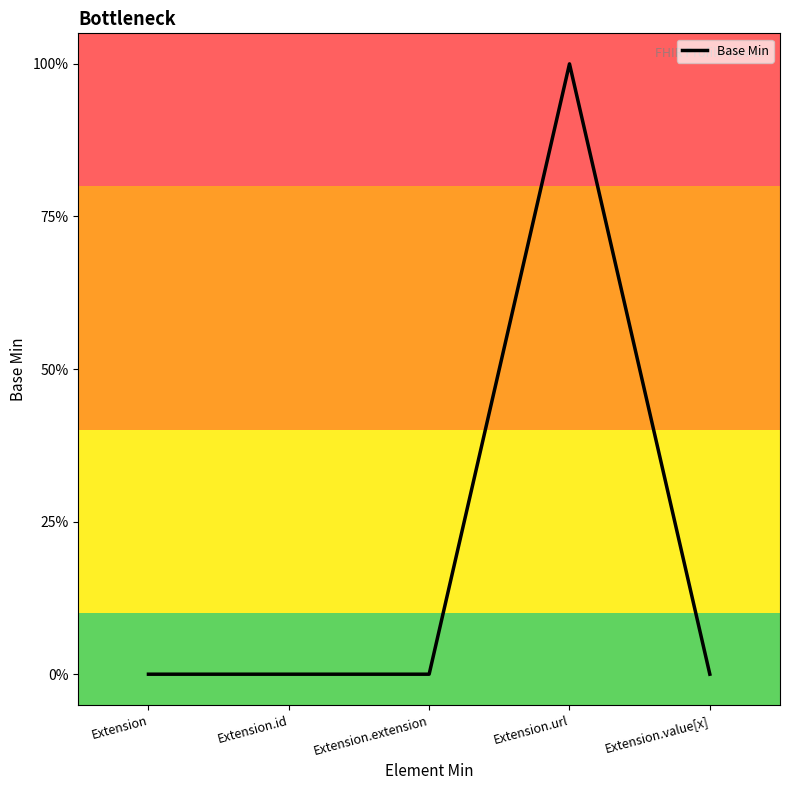

What position from the right is Extension.id?

4